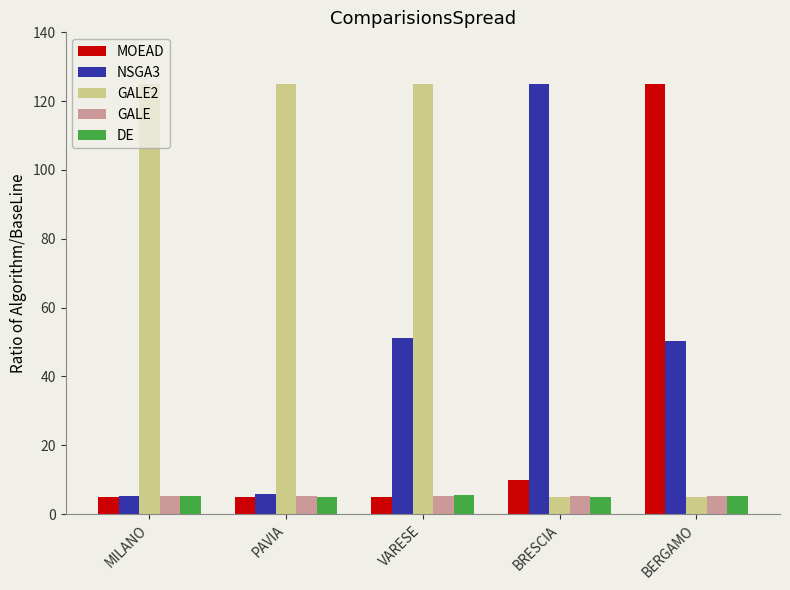

True or false: NSGA3 has a value of 5.1 at MILANO.

True